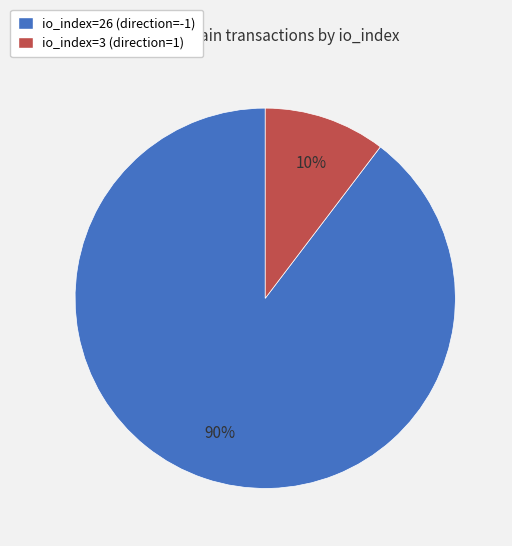

Rank the categories by value from lowest to highest.

io_index=3 (direction=1), io_index=26 (direction=-1)